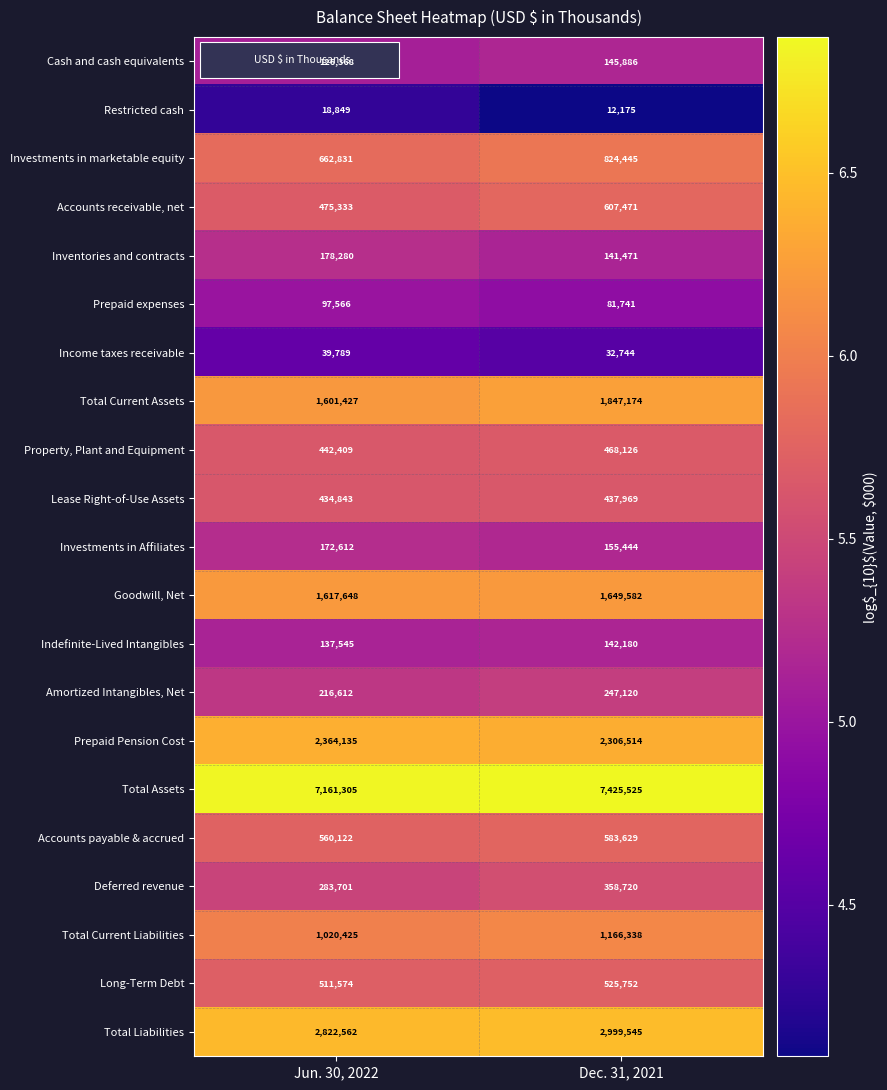

What is the difference between the maximum and minimum values in the Property, Plant and Equipment series?

25717